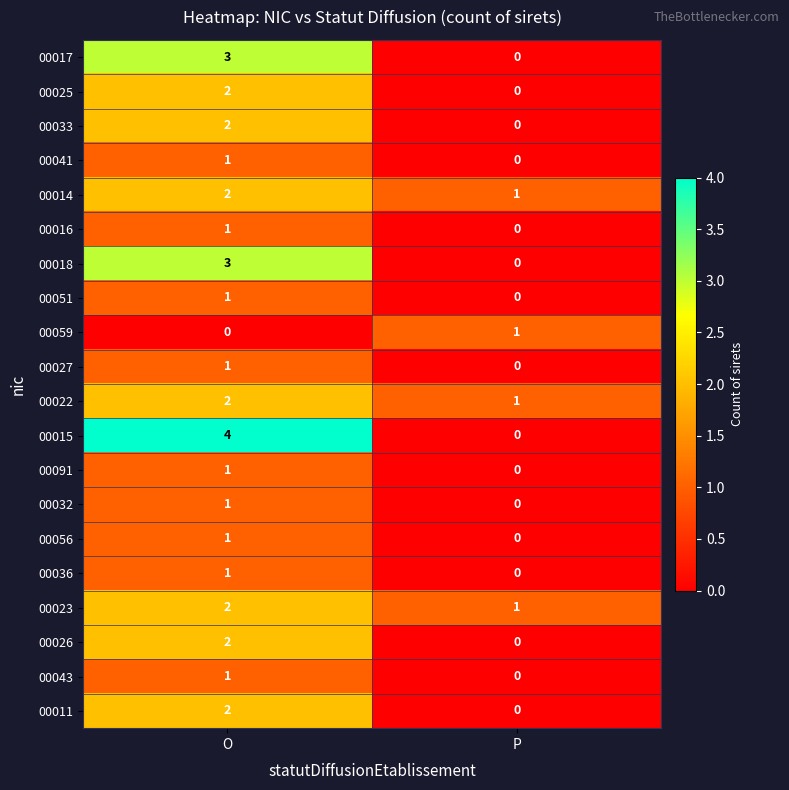

True or false: 00033 has a value of 1 at P.

False